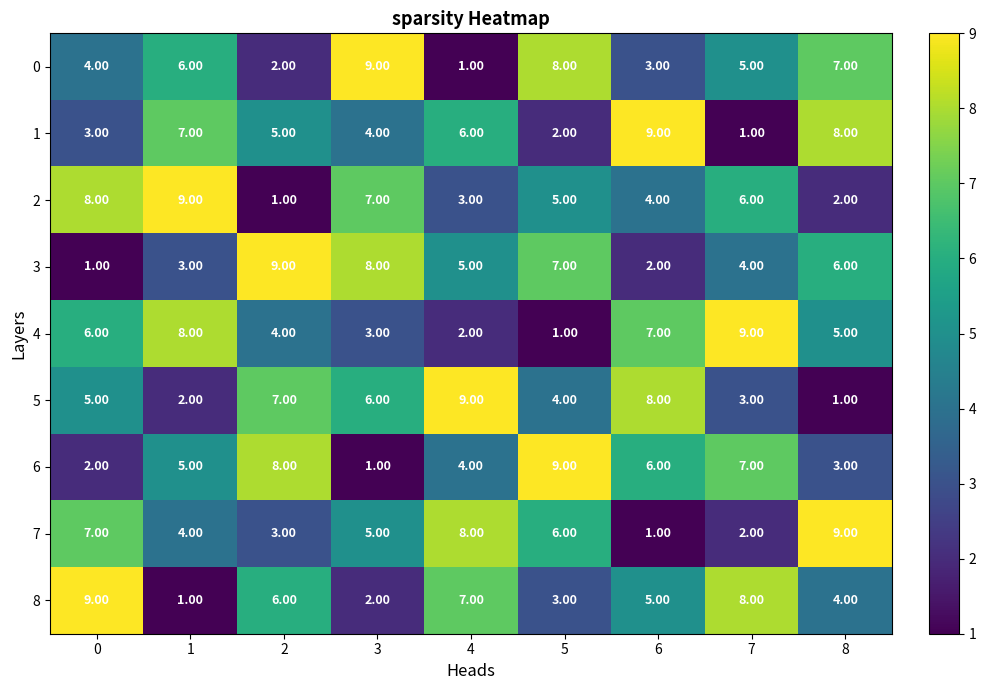

Count the number of categories in the chart.

9